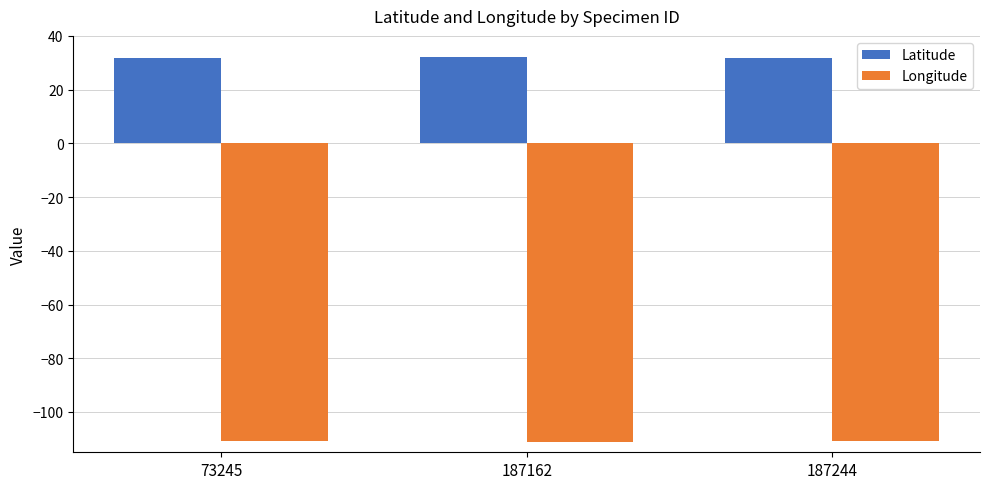

What is the maximum value shown in the chart?

32.2